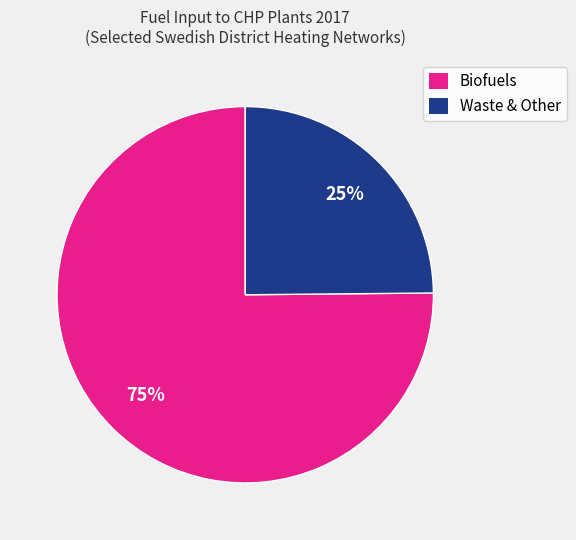

The Waste & Other slice represents 25% of the pie. True or false?

True